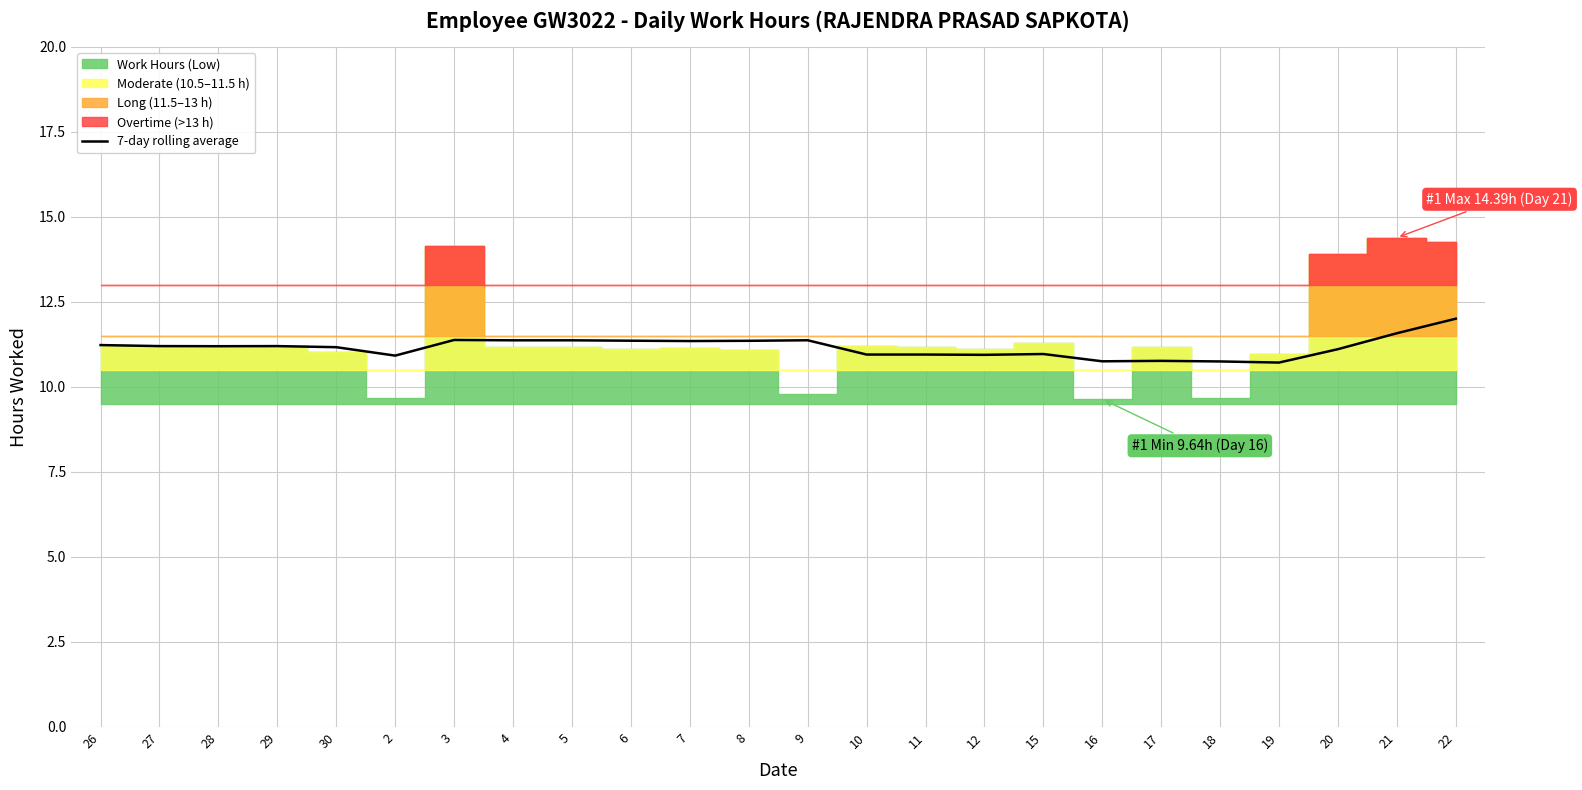

True or false: 7-day rolling average has a value of 11.0 at 15.

True